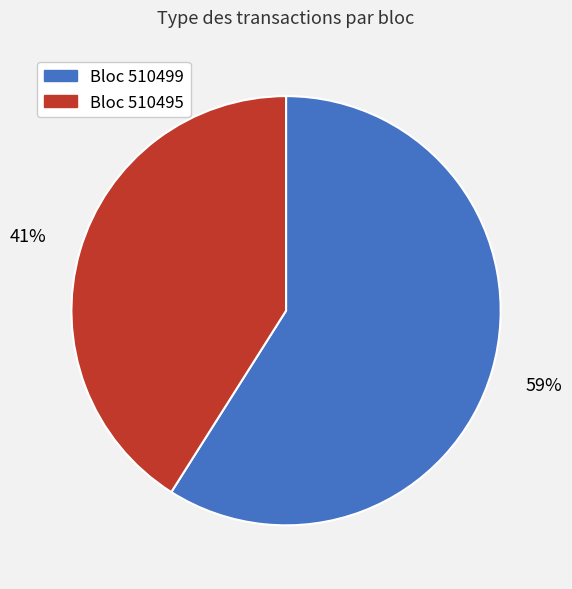

Count the number of slices in the pie.

2